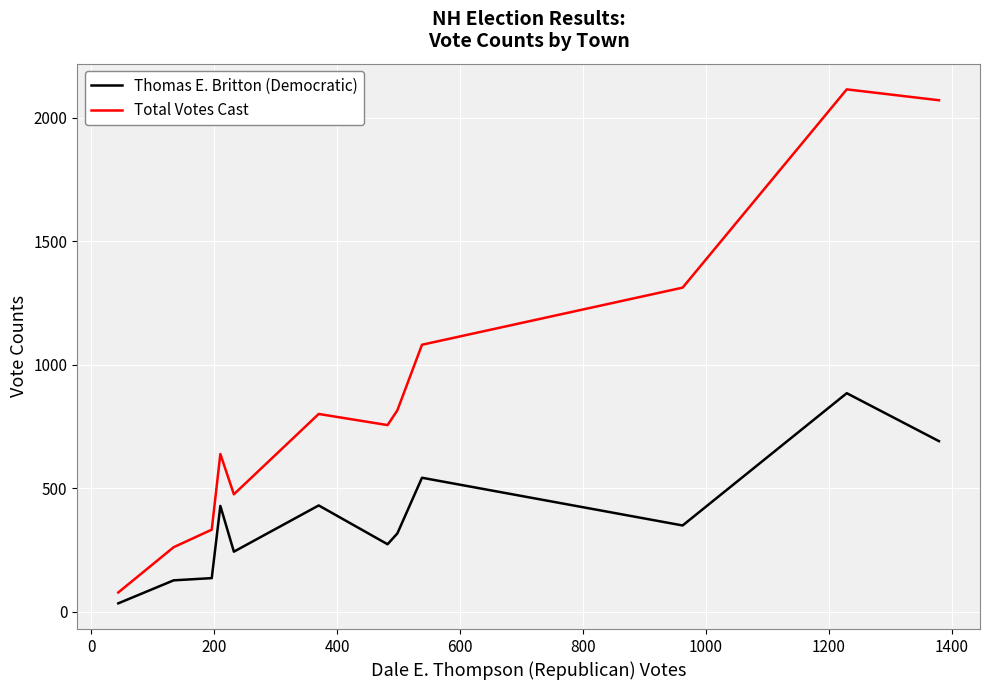

Which series has the widest spread of values?

Total Votes Cast